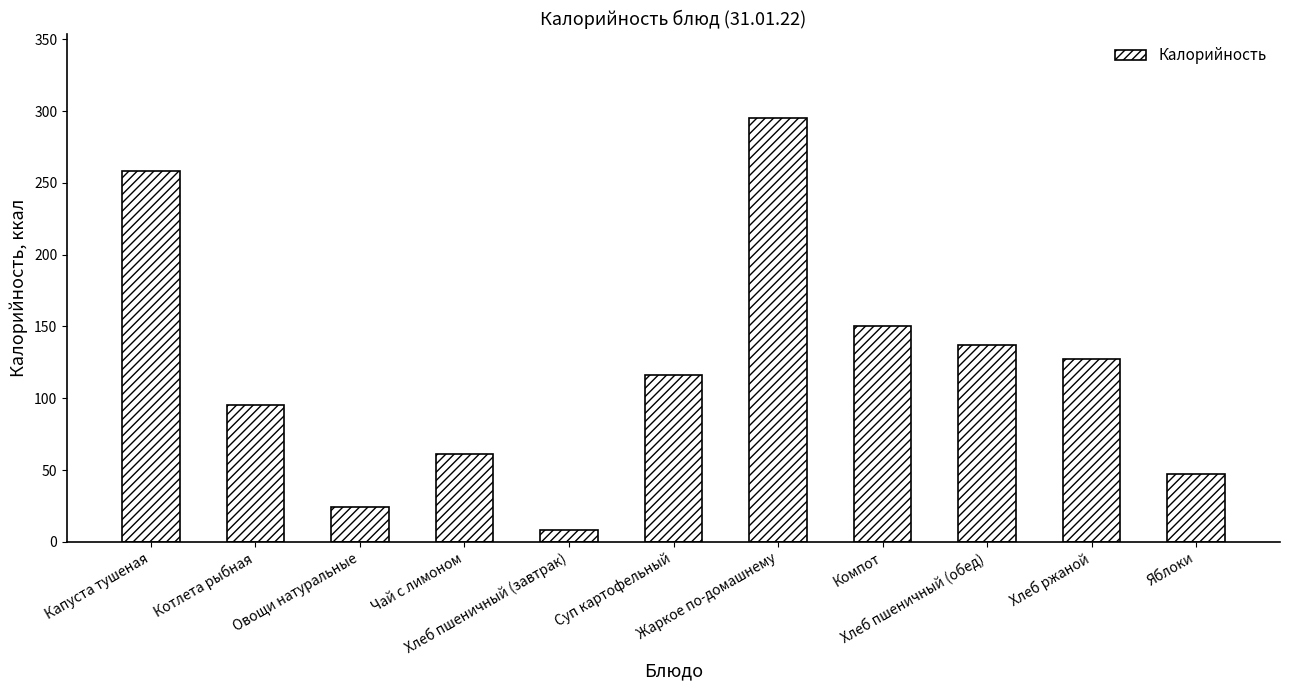

True or false: the data shows 295 at Жаркое по-домашнему.

True